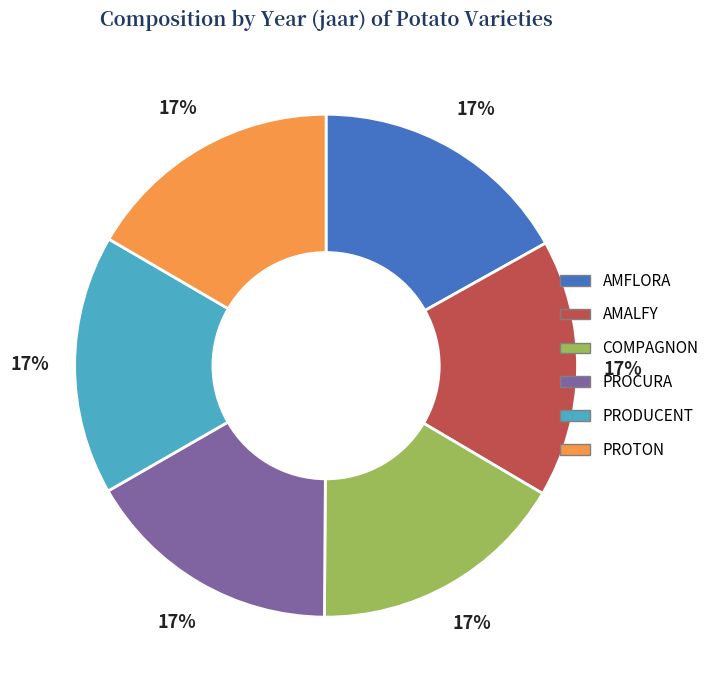

Does PRODUCENT account for over 50% of the chart?

No